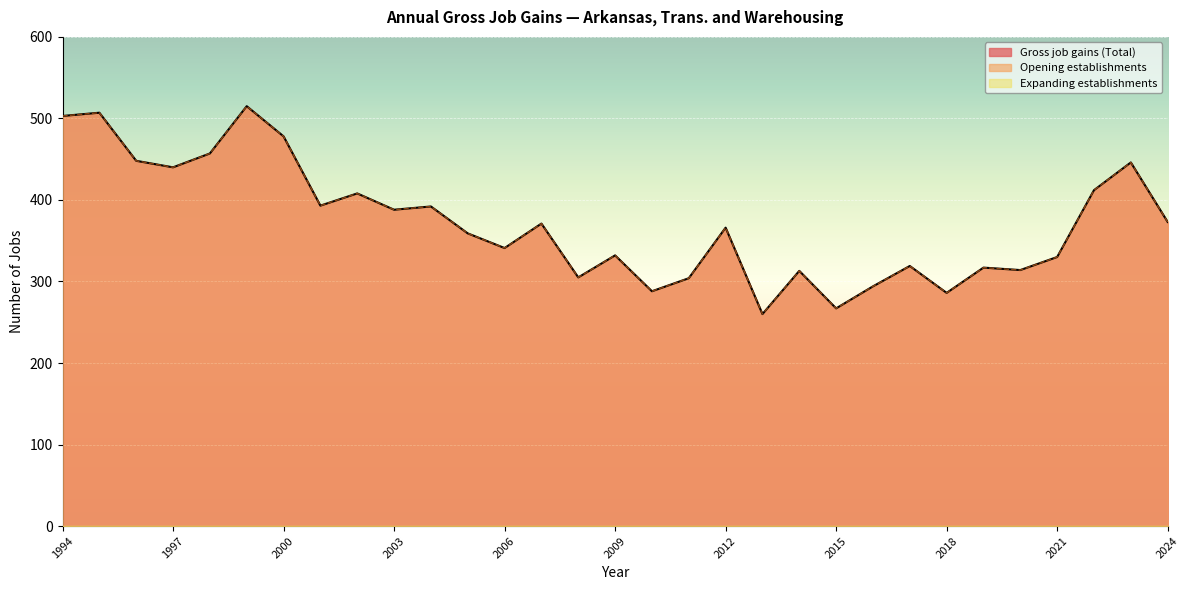

How many lines are shown in the chart?

3